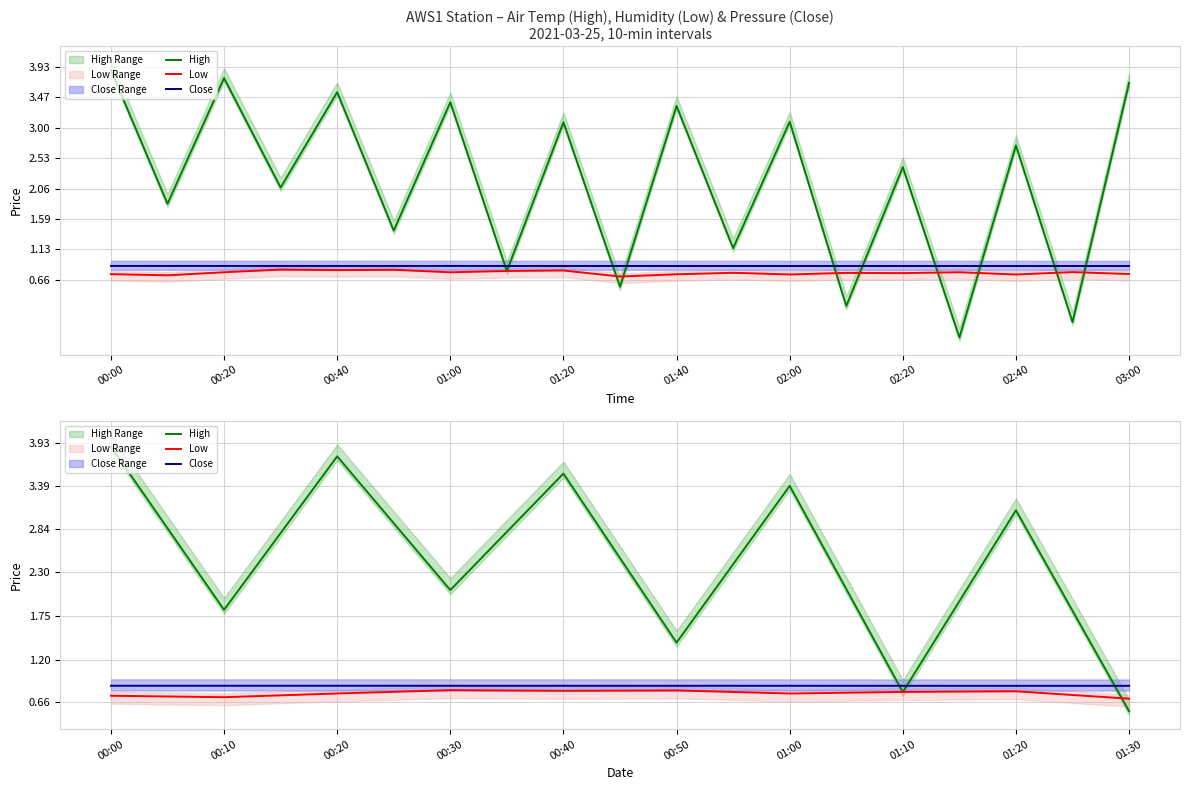

What is the average value of the Low series?

0.8